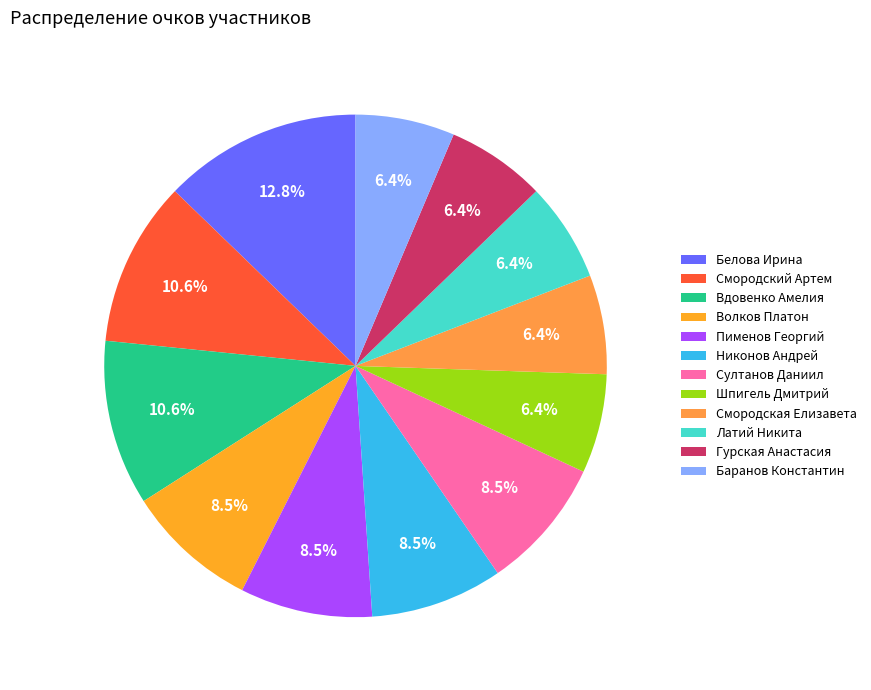

To the nearest percent, what is the combined percentage of Латий Никита and Волков Платон?

15%